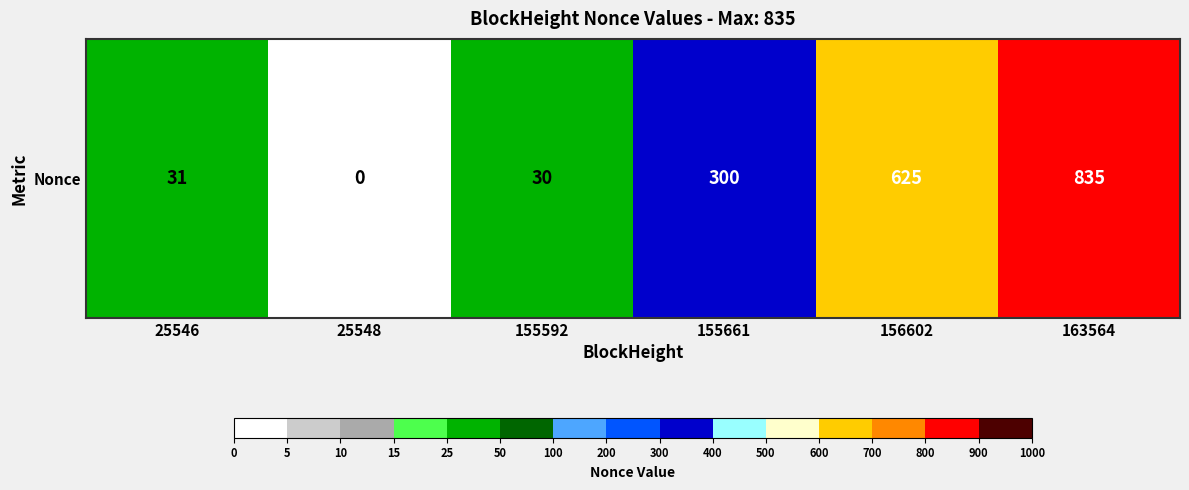

Rank the categories by value from highest to lowest.

163564, 156602, 155661, 25546, 155592, 25548